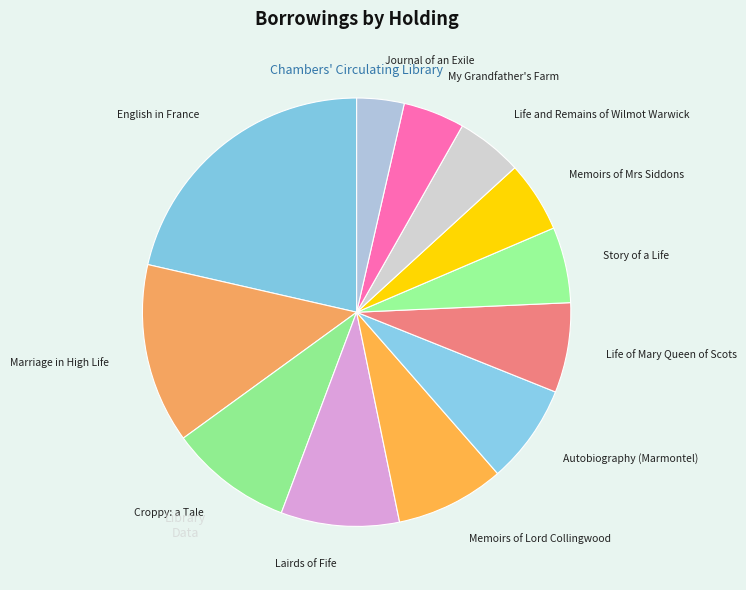

How many segments does this pie chart have?

12